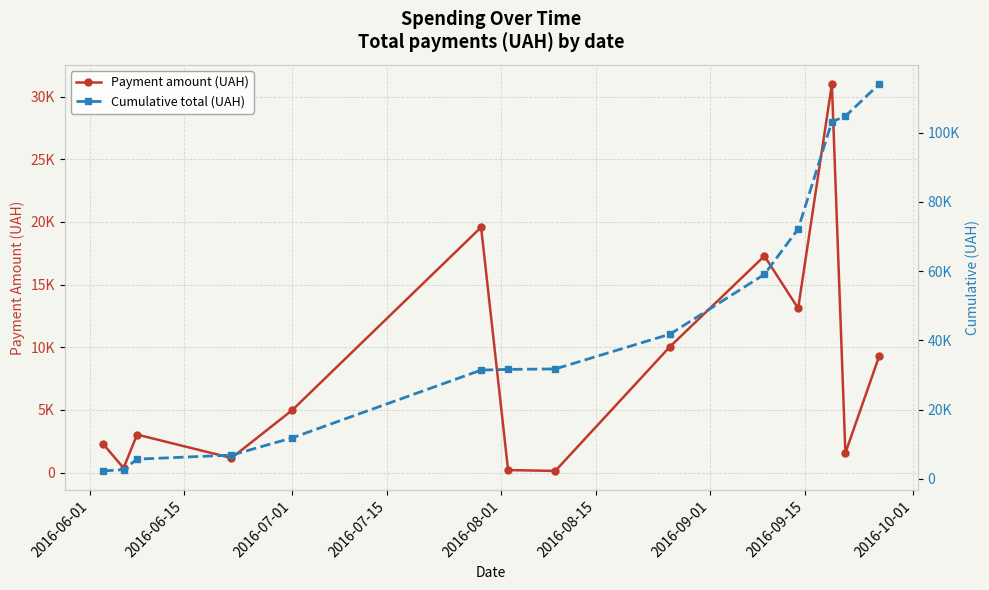

What is the sum of all Cumulative total (UAH) values?

618958.0